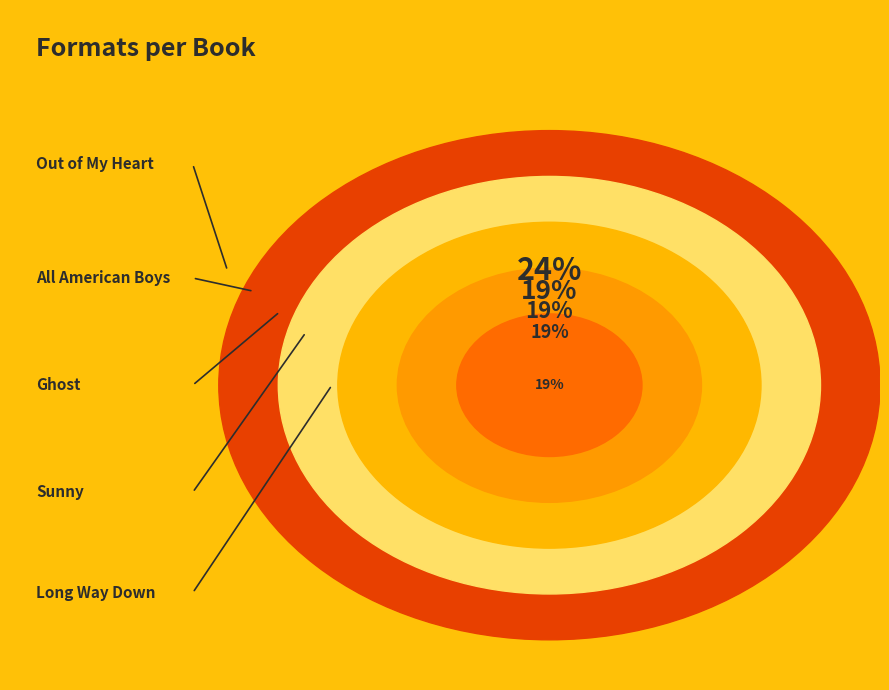

To the nearest percent, what percentage of the pie is Out of My Heart?

24%